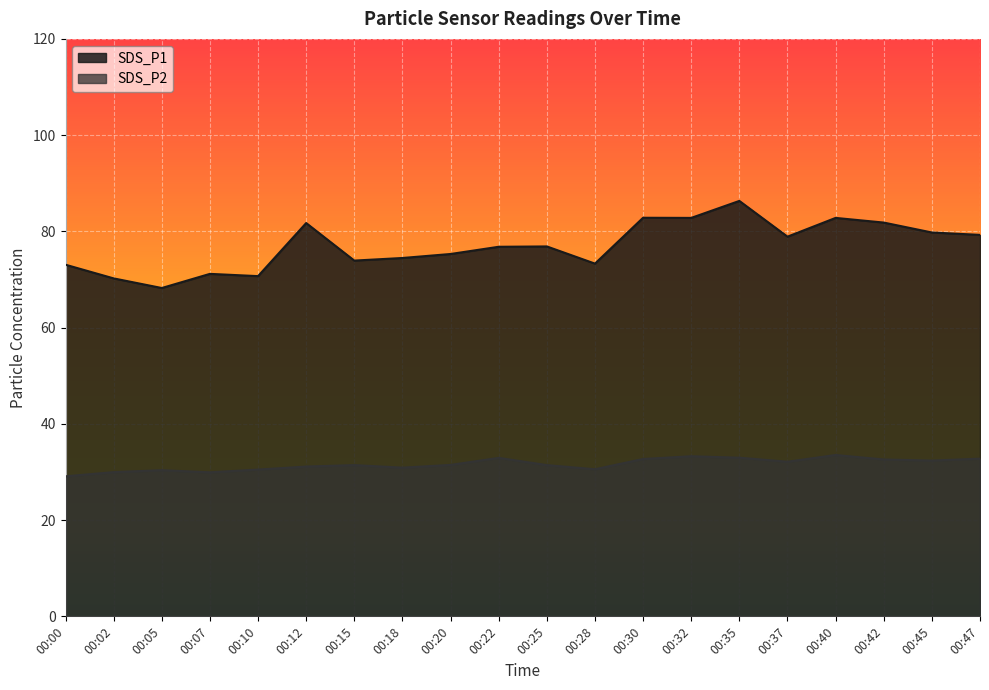

Reading left to right, extract all data points from this chart.

SDS_P1: 73.1	70.2	68.2	71.2	70.7	81.7	73.9	74.5	75.3	76.8	76.9	73.3	82.8	82.8	86.3	78.9	82.8	81.8	79.8	79.3
SDS_P2: 29.1	30.0	30.4	29.9	30.5	31.1	31.4	30.9	31.5	32.9	31.4	30.6	32.7	33.3	33.0	32.1	33.5	32.6	32.4	32.8